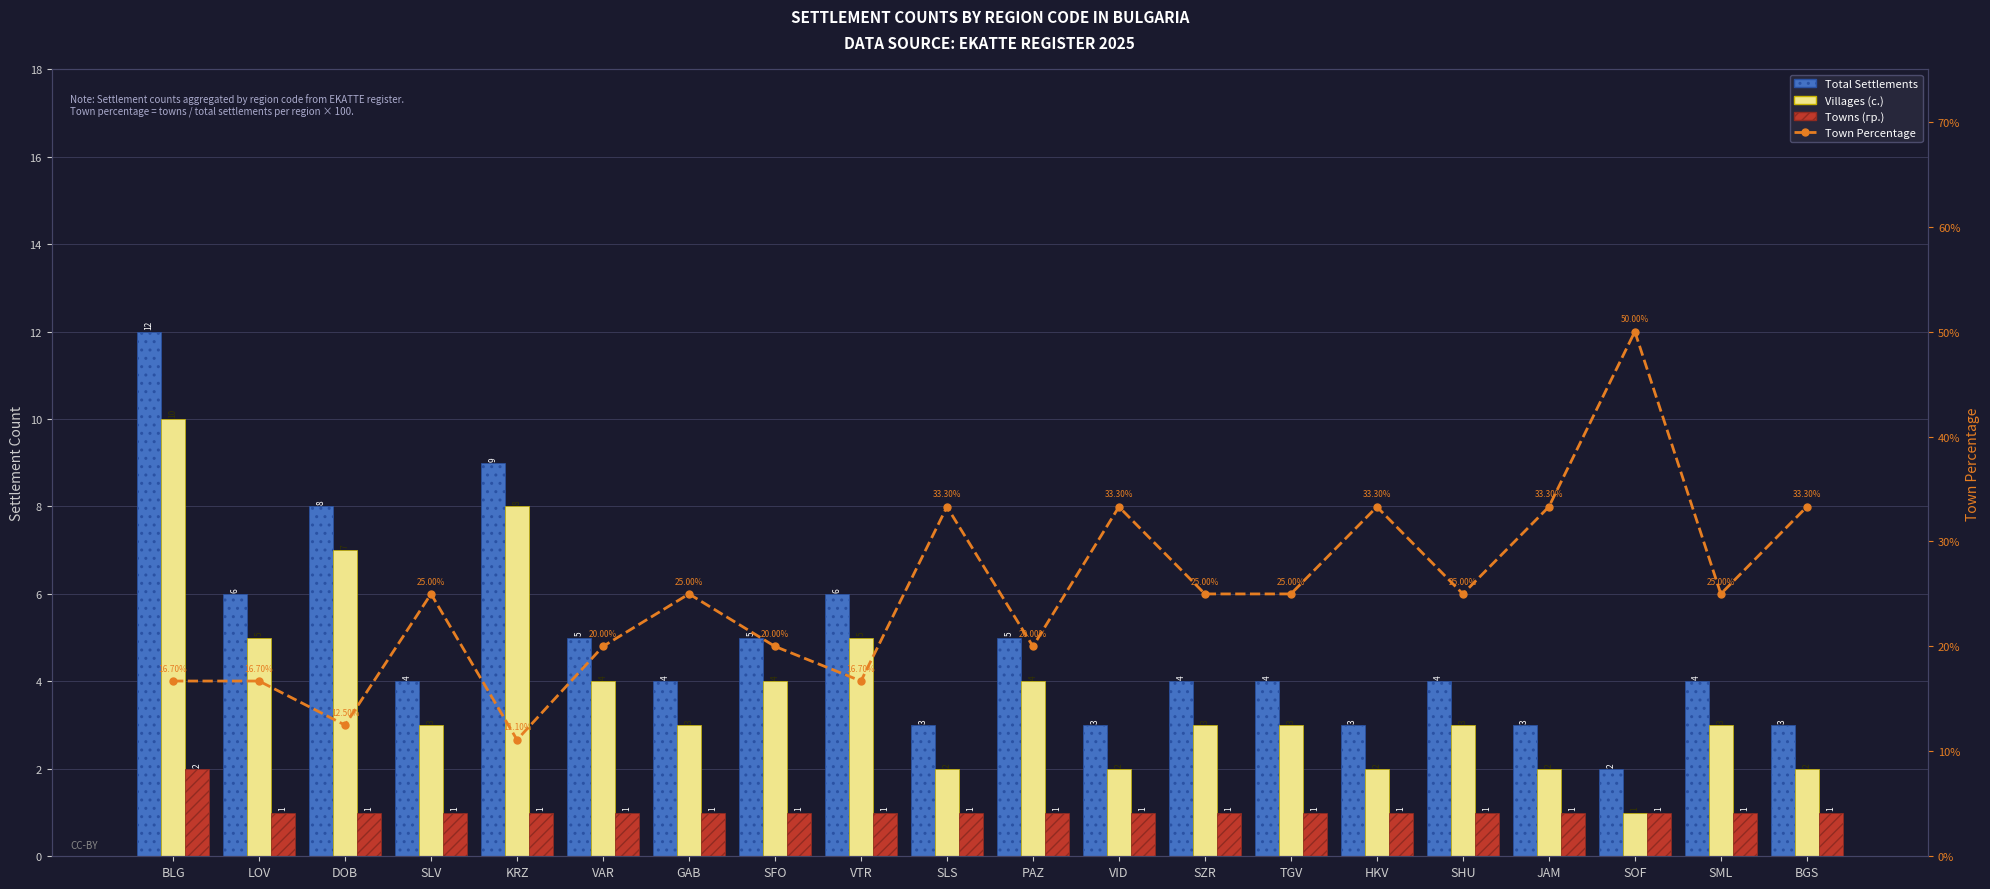

Which series has the largest range (max minus min)?

Town Percentage